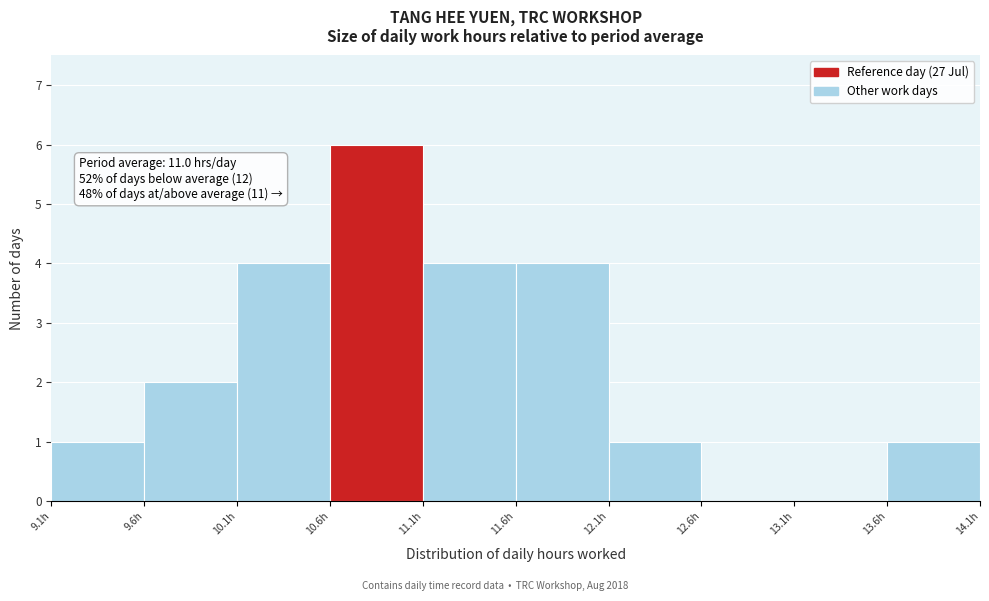

Over which range of the x-axis is the bar tallest?

10.56 to 11.06